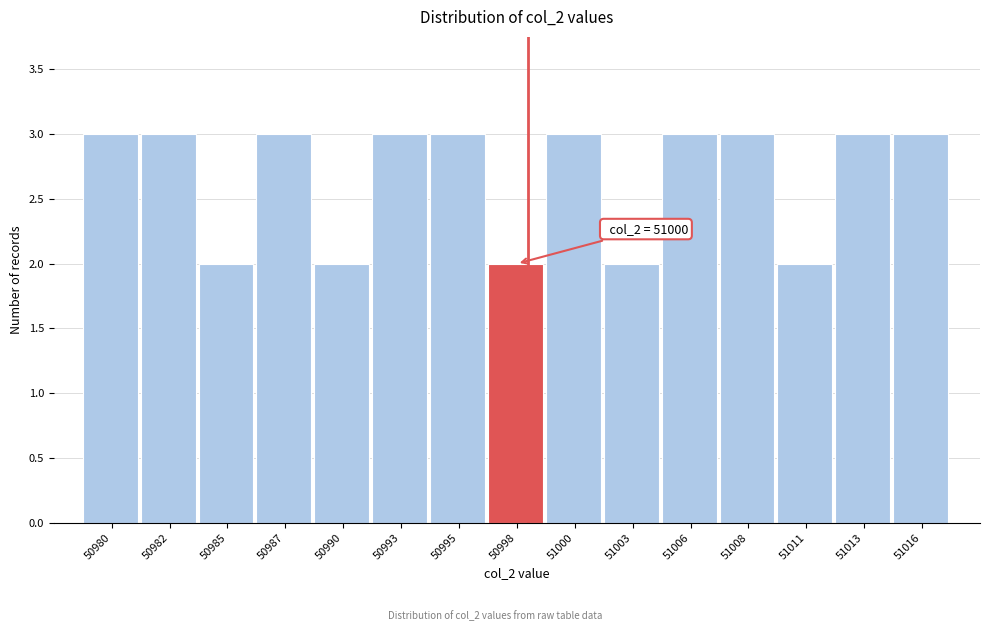

Reading right to left, extract all data points from this chart.

3	3	2	3	3	2	3	2	3	3	2	3	2	3	3